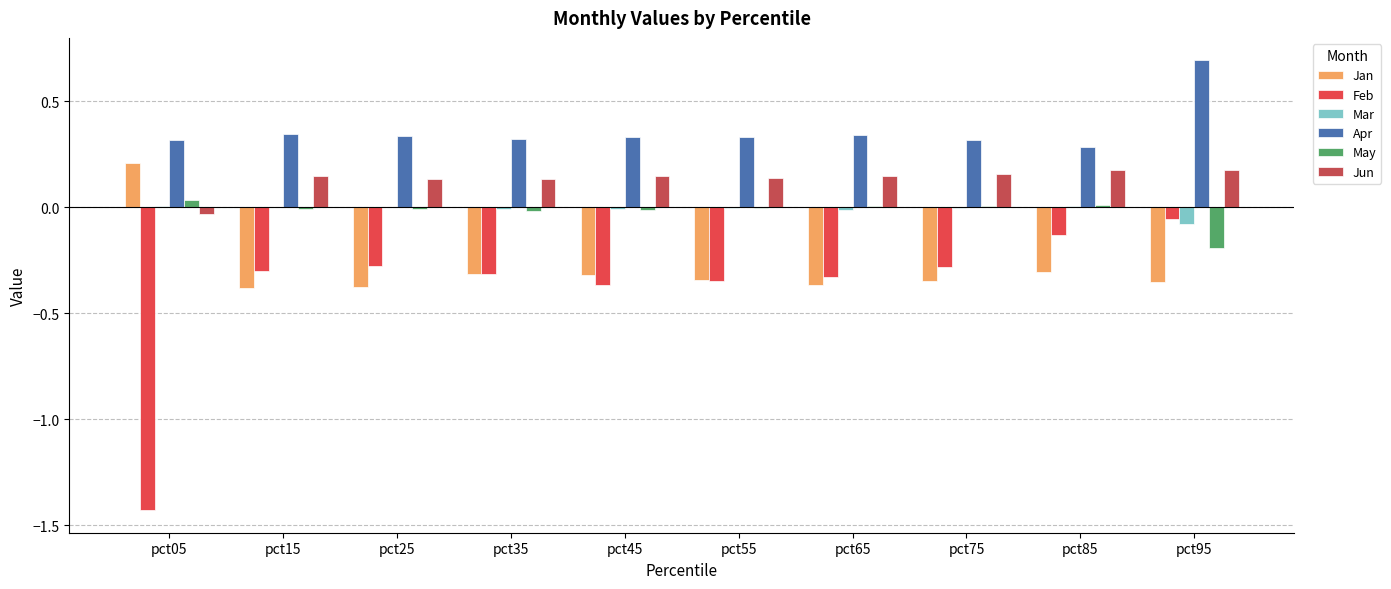

Which series has the largest range (max minus min)?

Feb